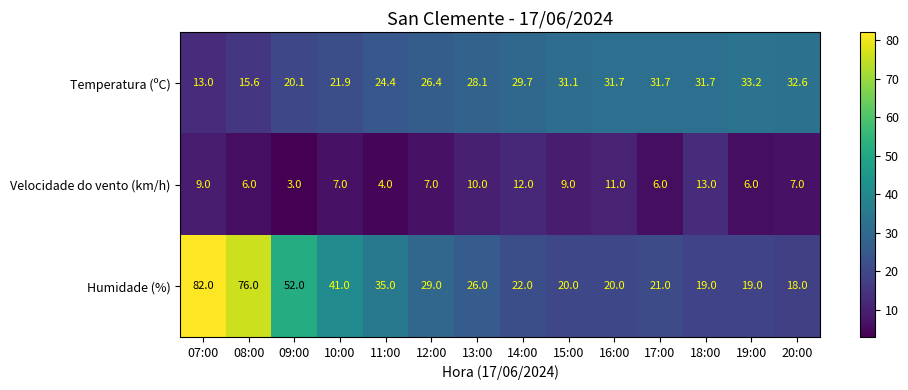

At which label is Humidade (%) closest to 50?

09:00